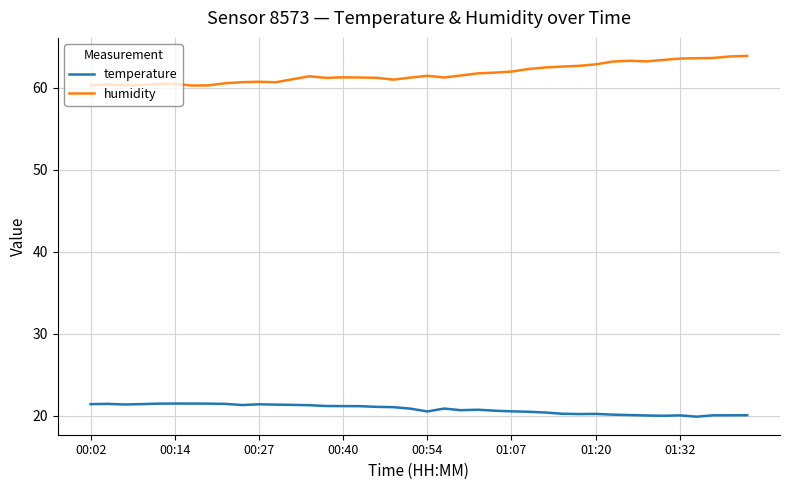

True or false: humidity and temperature cross at least once.

False